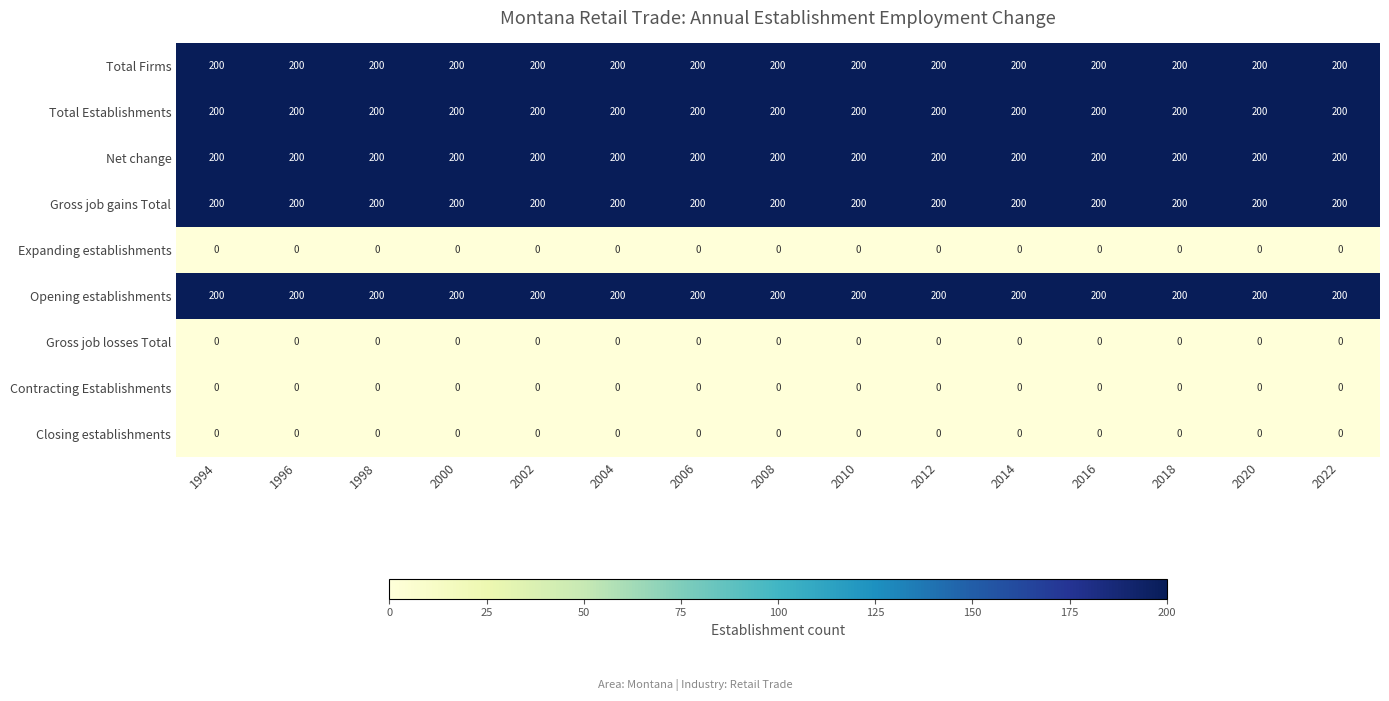

What value does the Net change series have at 2010?

200